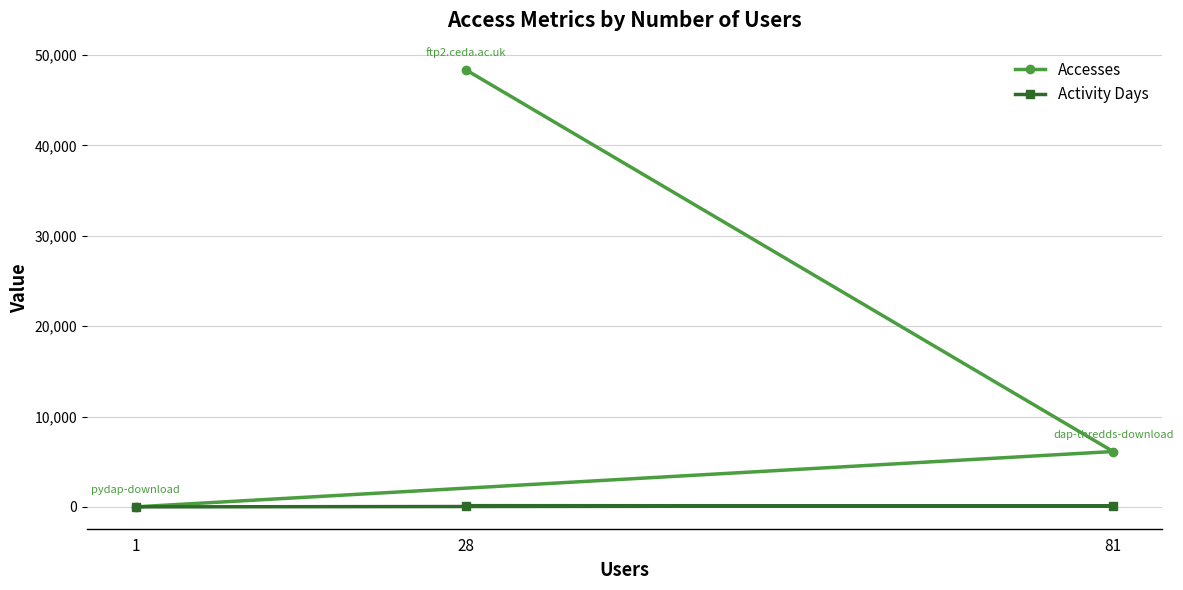

Which series has the largest total across all categories?

Accesses